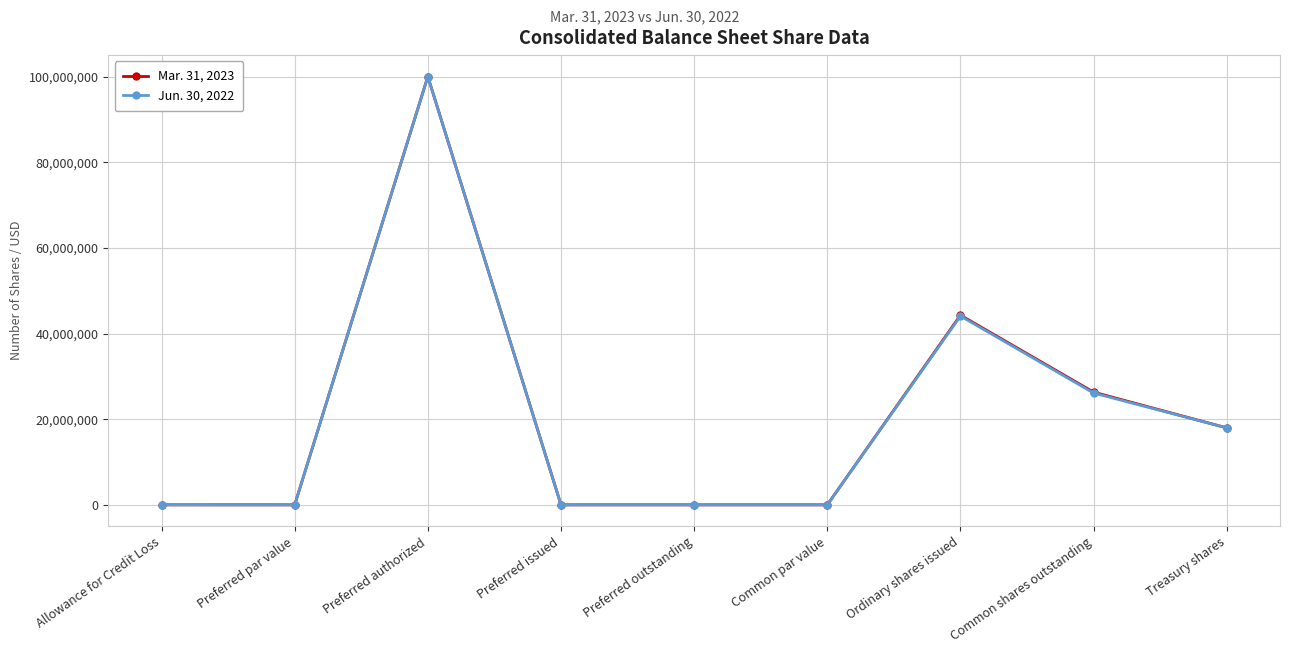

Which category has the highest value across all series?

Preferred authorized